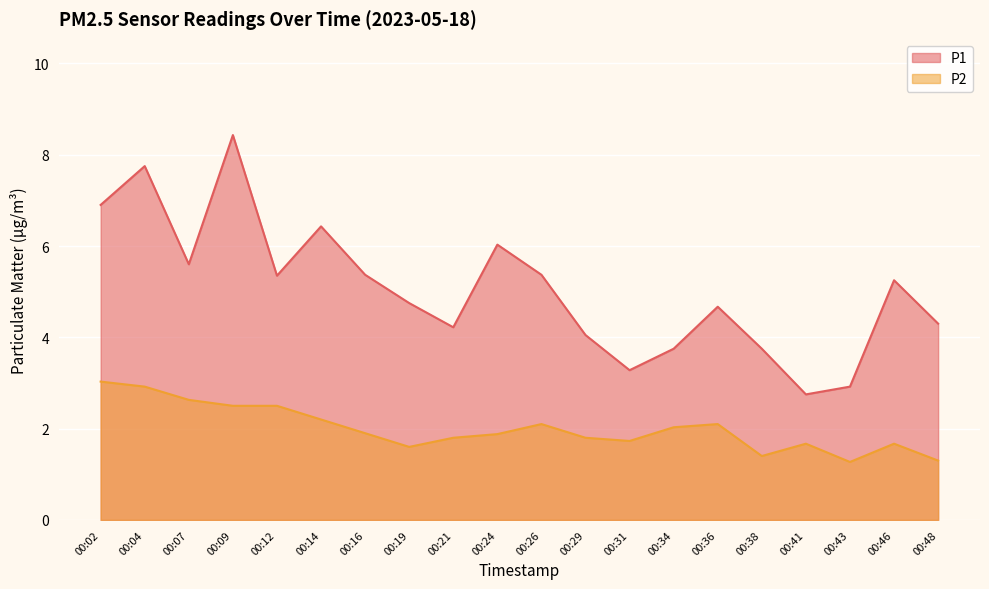

What is the sum of all P2 values?

40.0